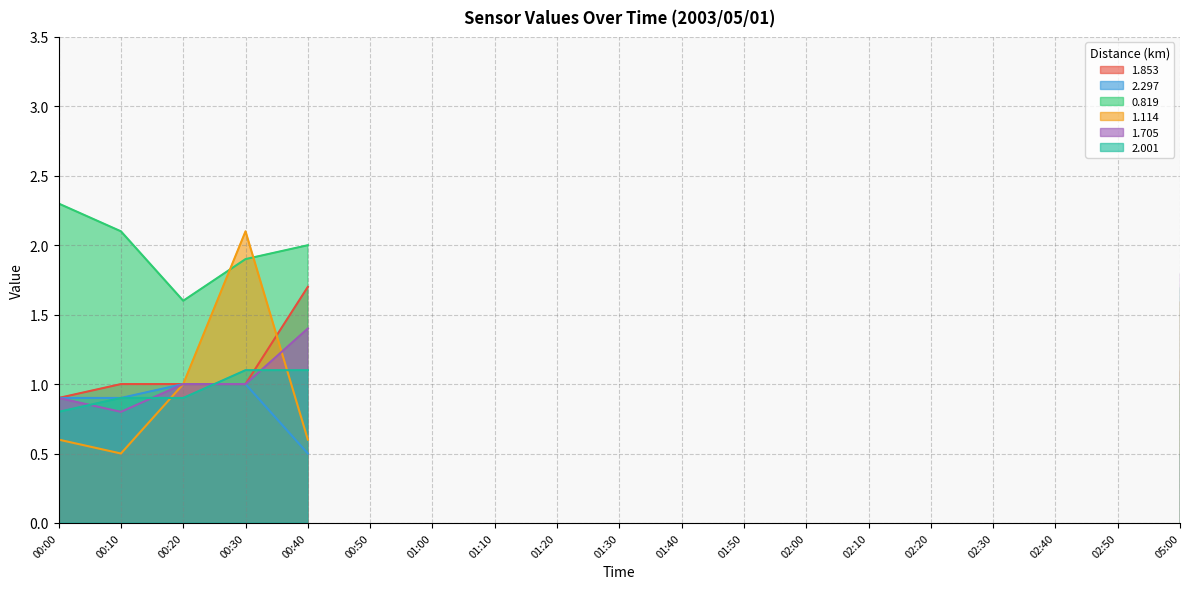

The value of 2.001 at 01:30 is 0.7. True or false?

False